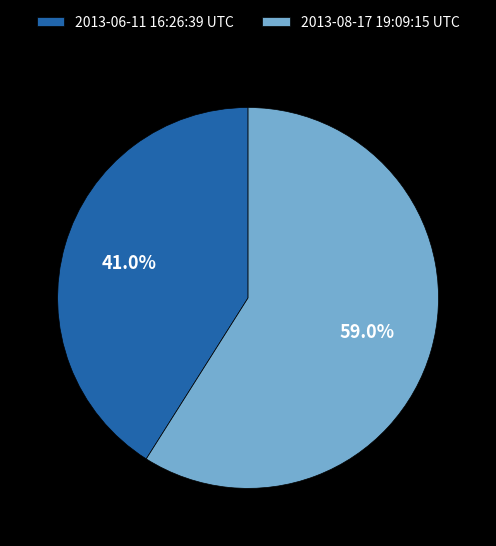

How many segments does this pie chart have?

2